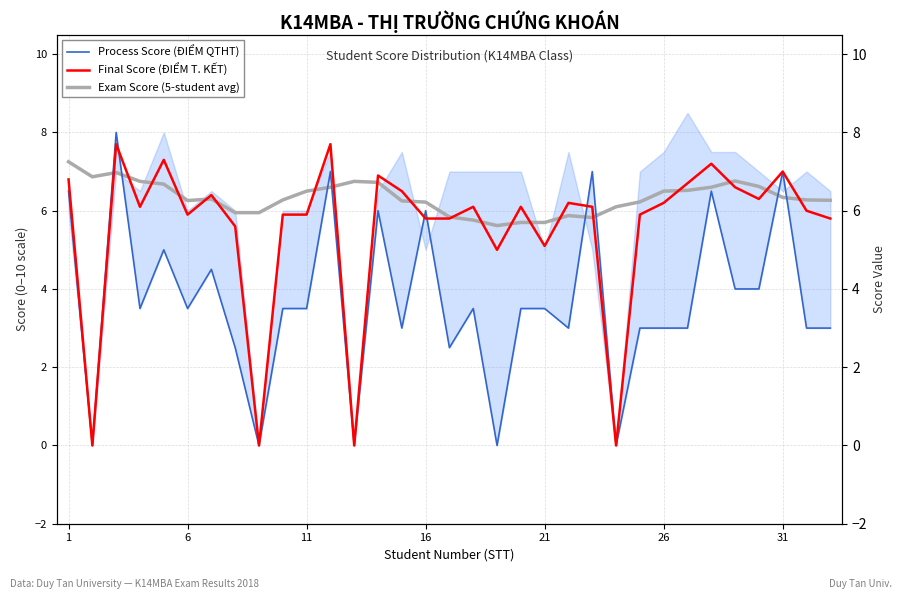

True or false: Process Score (ĐIỂM QTHT) has a value of 3.5 at 21.

True